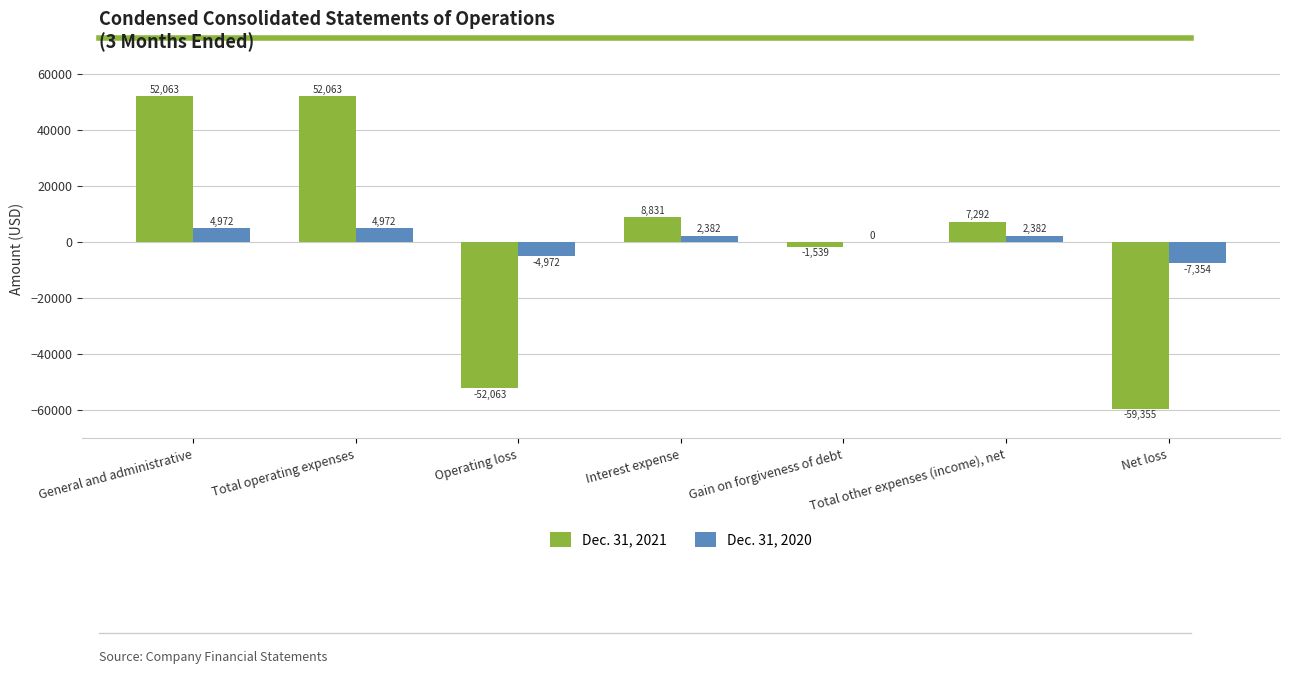

Between General and administrative and Operating loss, which series saw the biggest shift?

Dec. 31, 2021